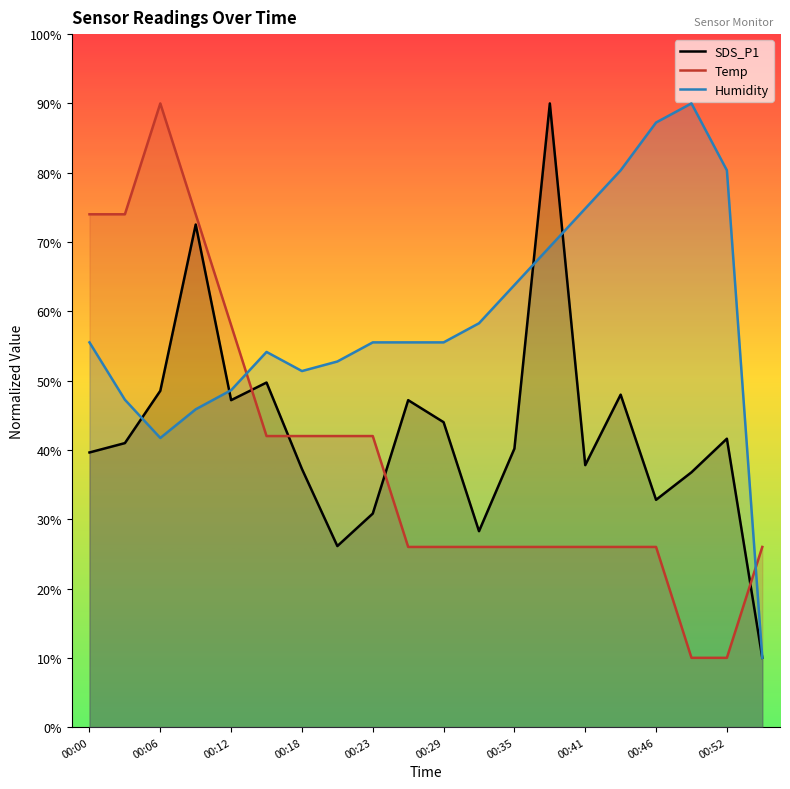

How many times do SDS_P1 and Temp cross each other?

4